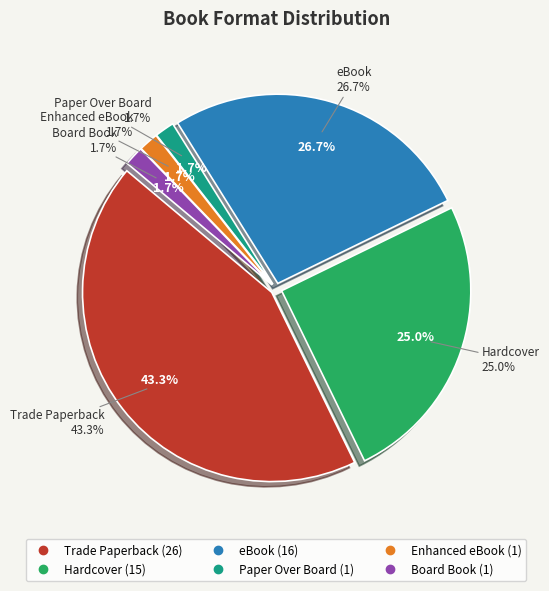

How many segments does this pie chart have?

6